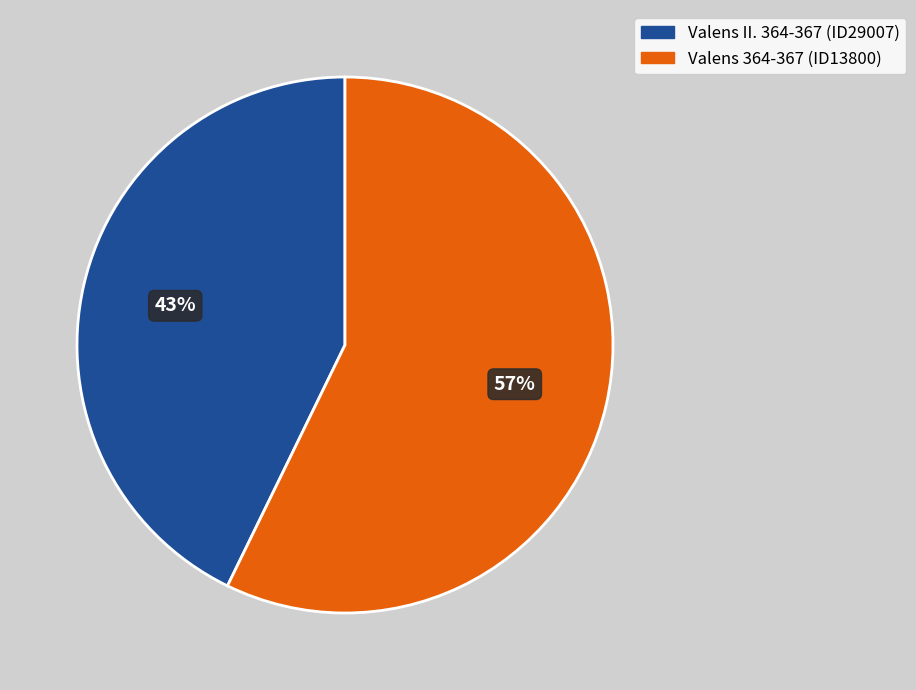

How many slices are in this pie chart?

2